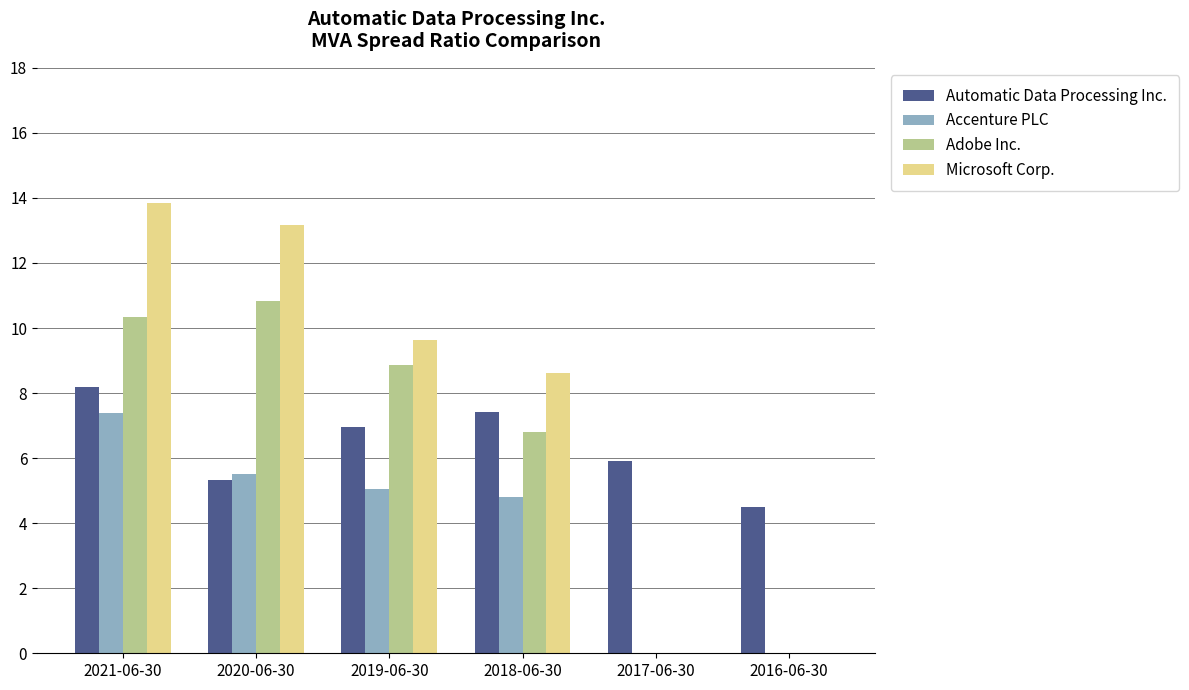

Between 2017-06-30 and 2016-06-30, which series saw the biggest shift?

Automatic Data Processing Inc.